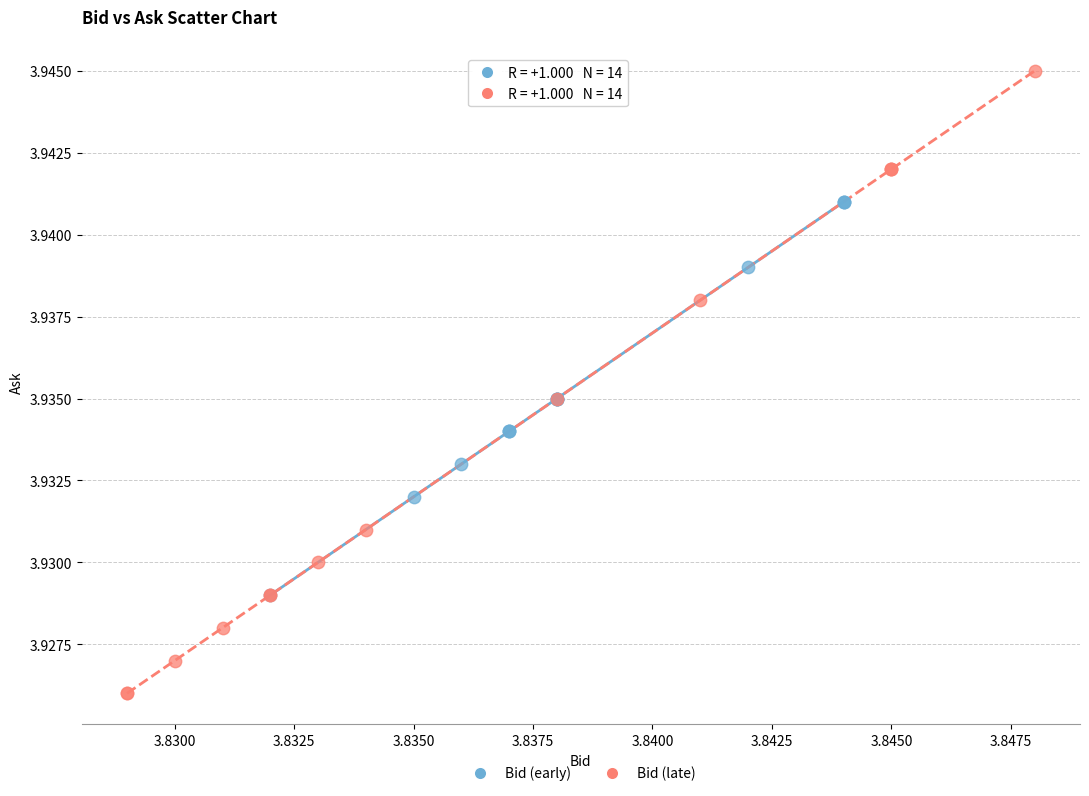

Which series reaches the minimum Y coordinate?

Bid (late)